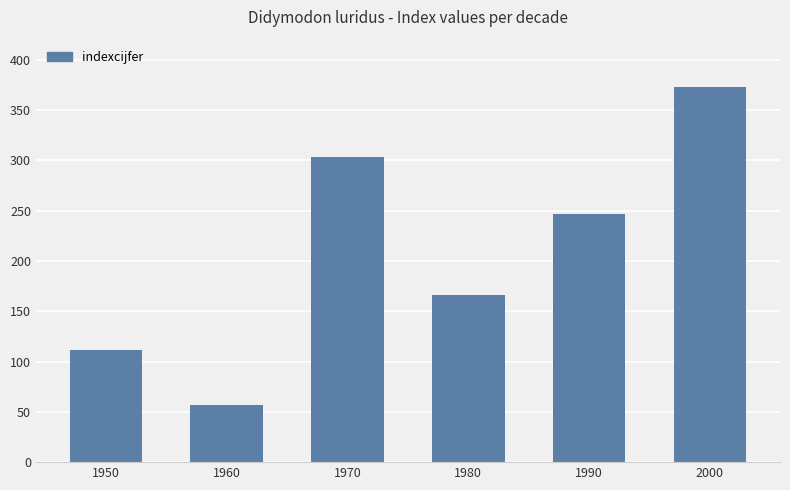

The value at 1960 is 12. True or false?

False